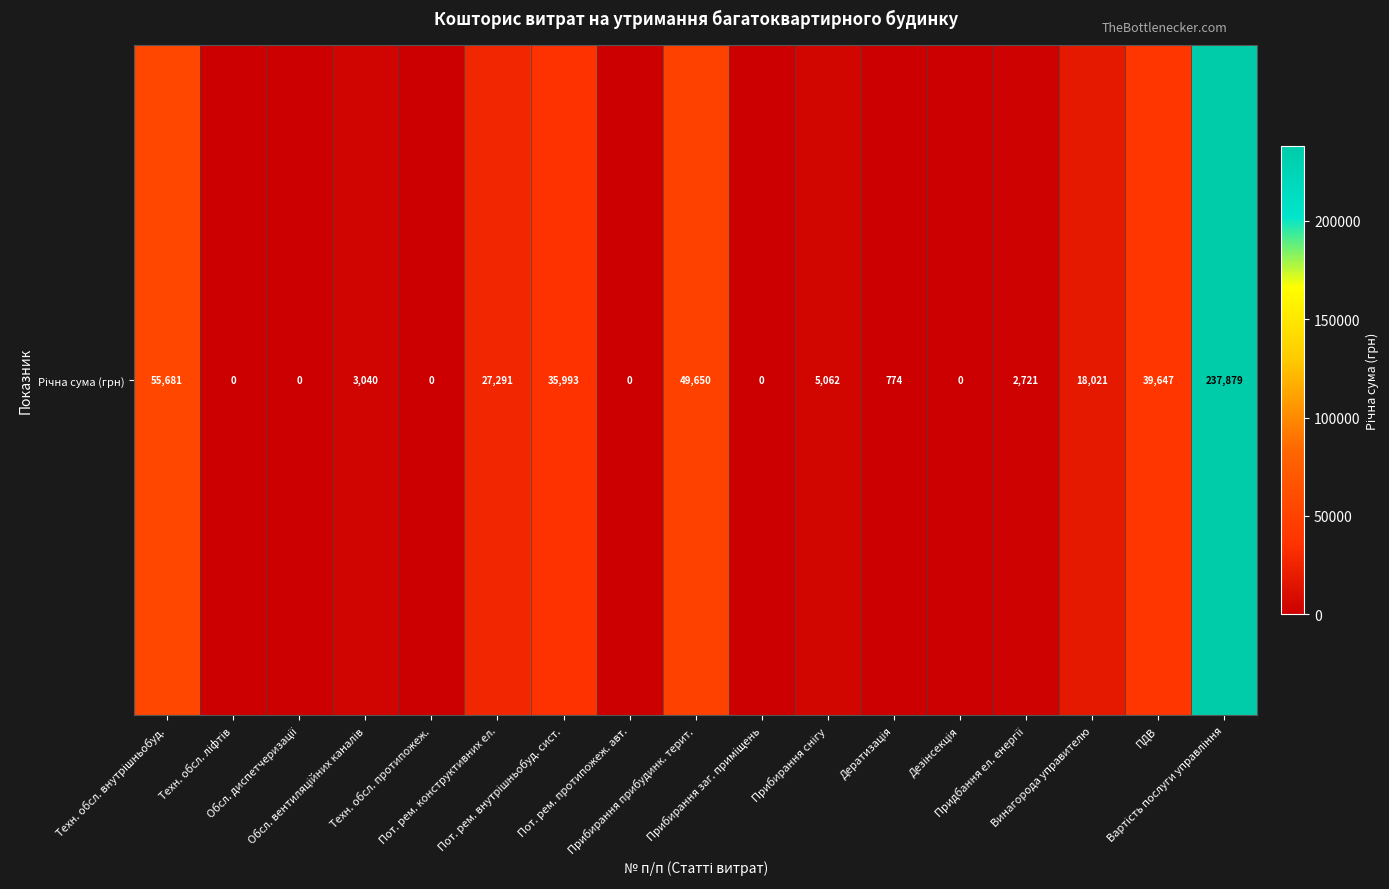

Count the number of data series in this chart.

1